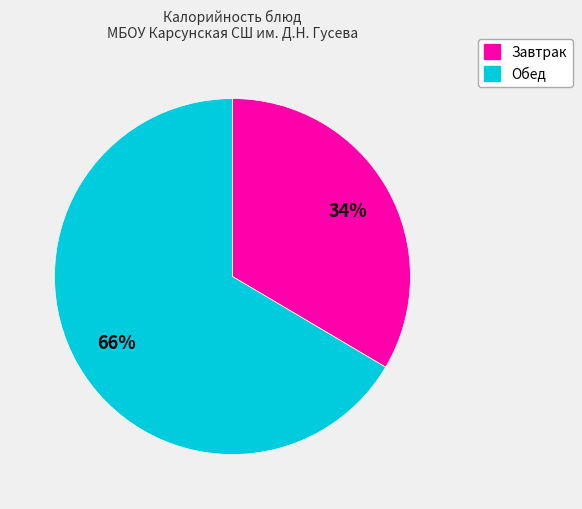

Is there a majority slice in this chart?

Yes